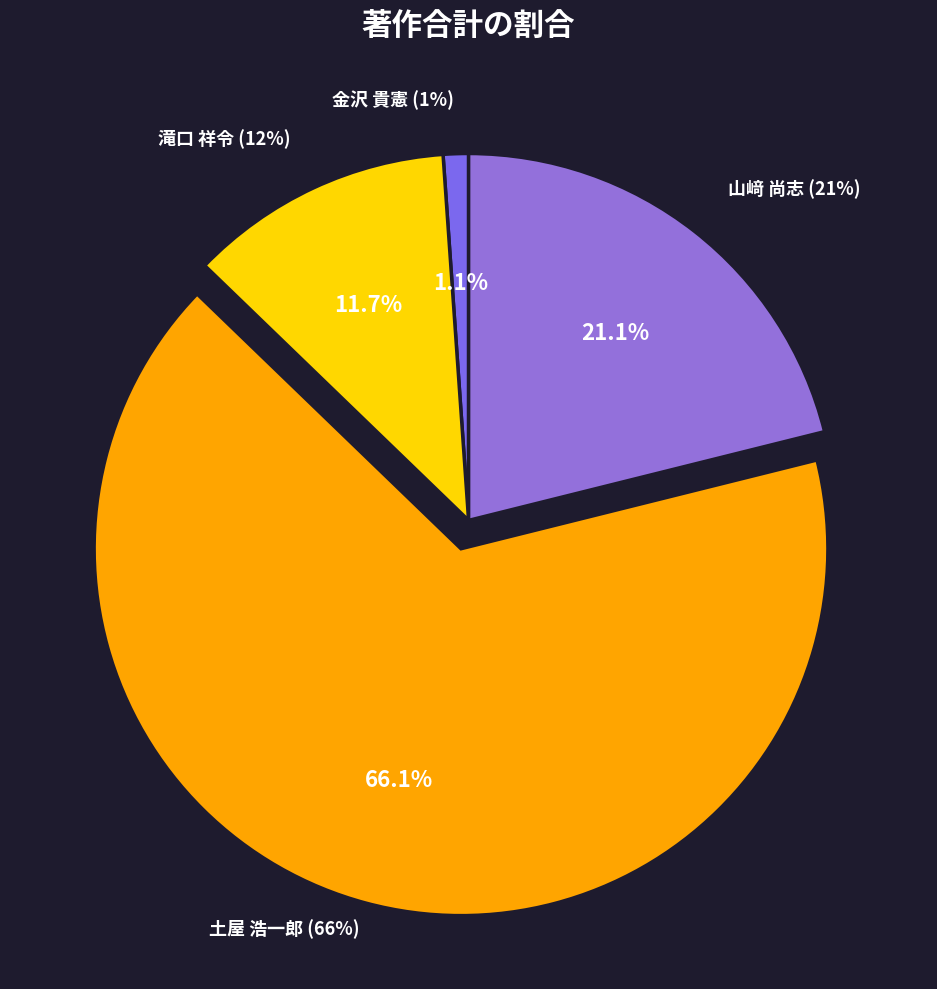

Is there a majority slice in this chart?

Yes